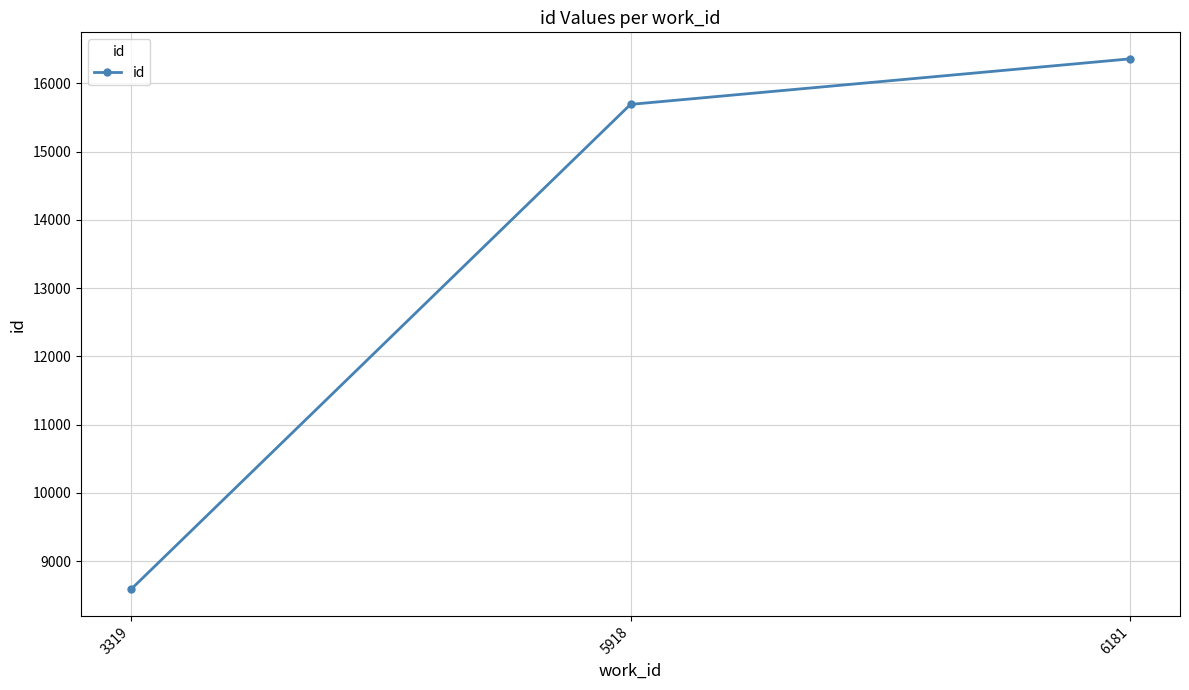

What is the difference between the second highest and minimum values?

7105